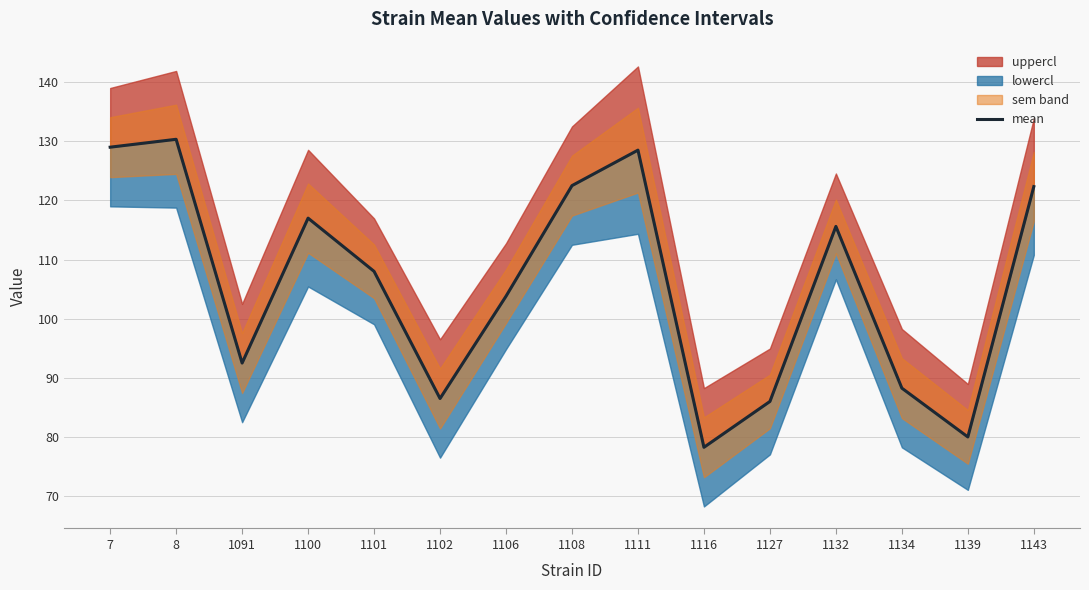

How many data points does each series have?

15